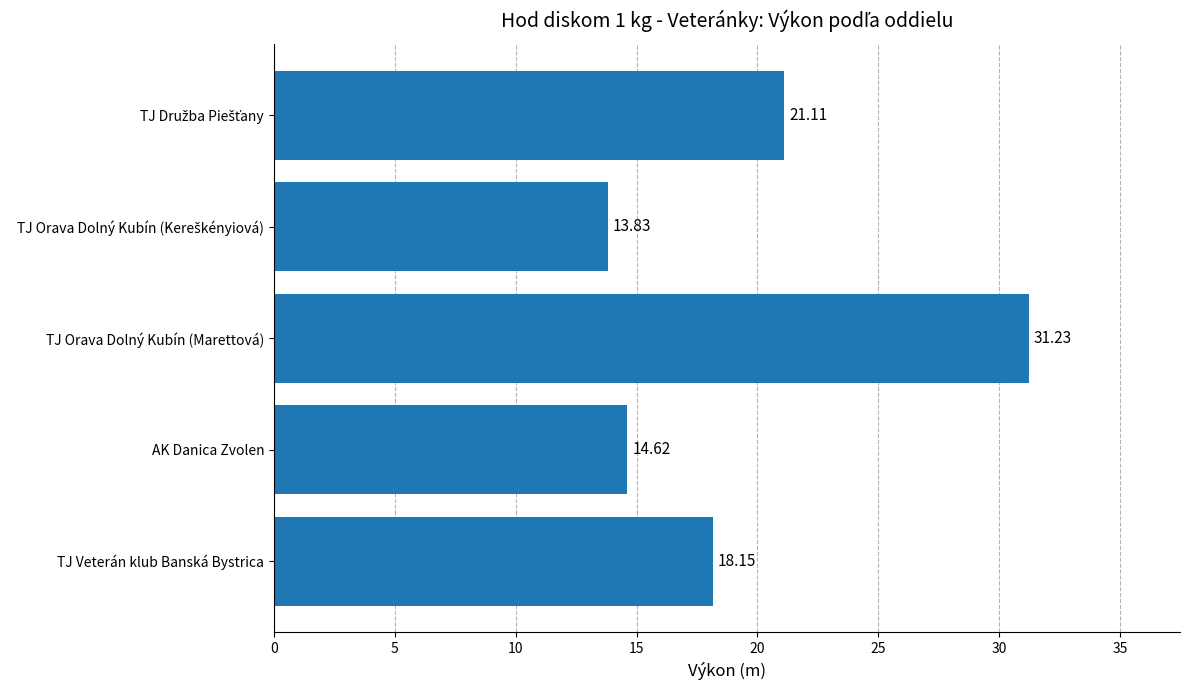

Approximately how many times larger is the value at AK Danica Zvolen compared to TJ Veterán klub Banská Bystrica?

0.8